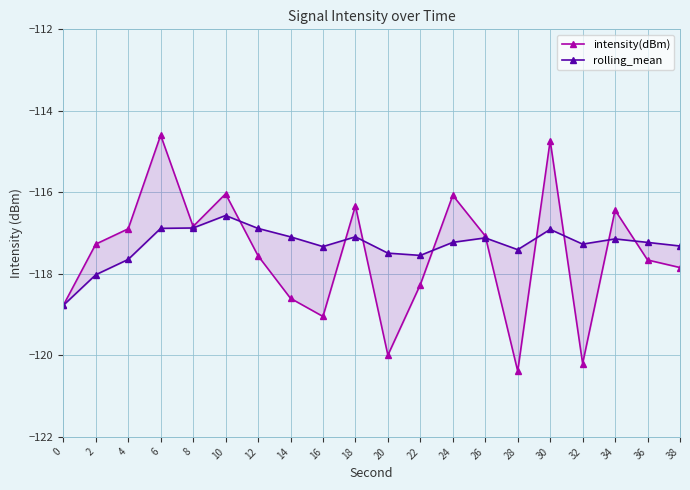

What are all the series names shown in the legend?

intensity(dBm), rolling_mean